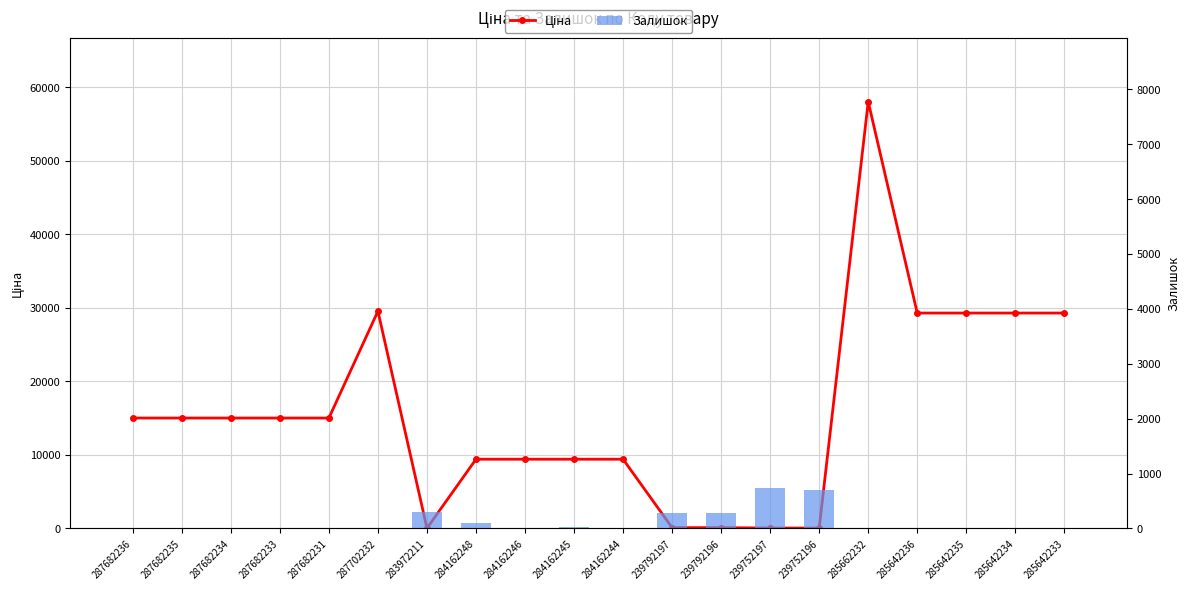

Is it true that Ціна equals 15019.2 at 287682234?

True